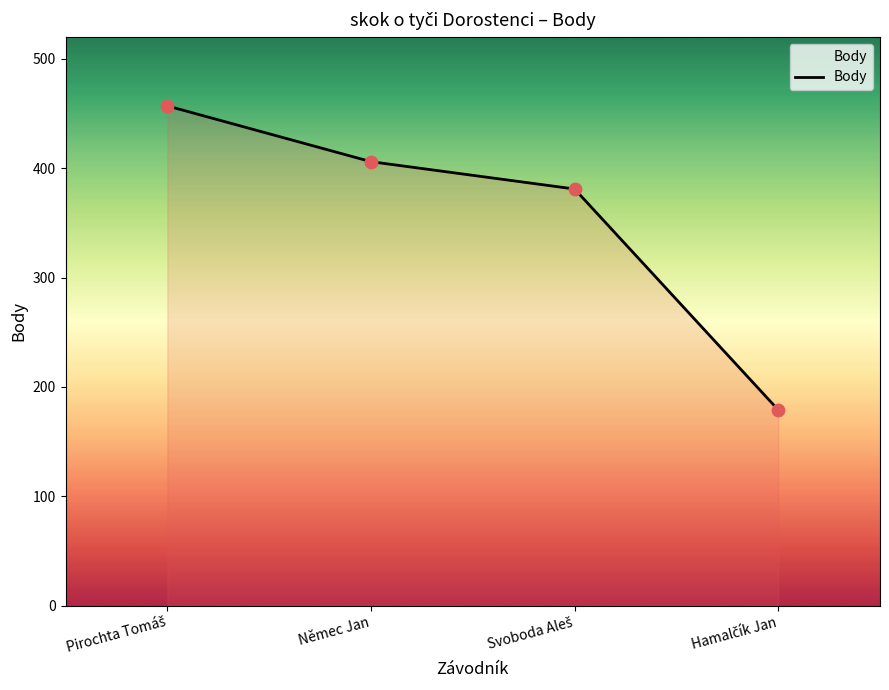

What is the difference between the maximum and minimum values?

278